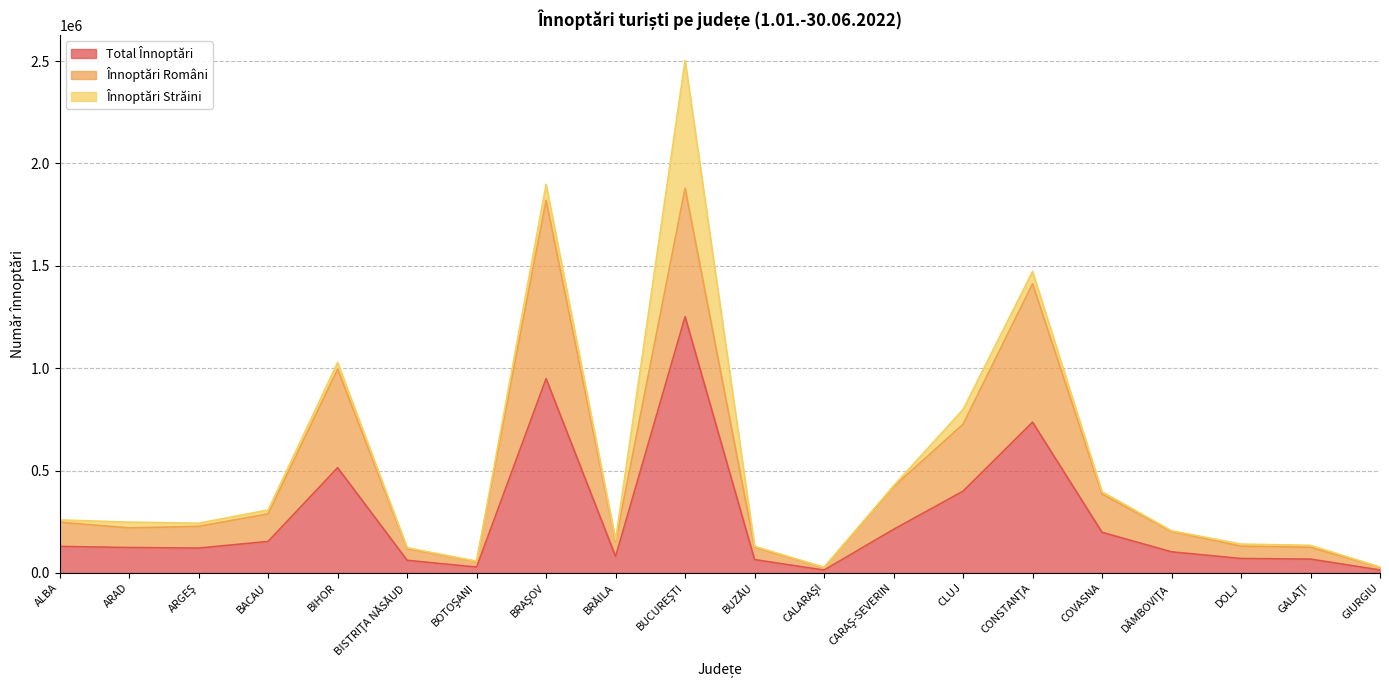

How many data points does each series have?

20